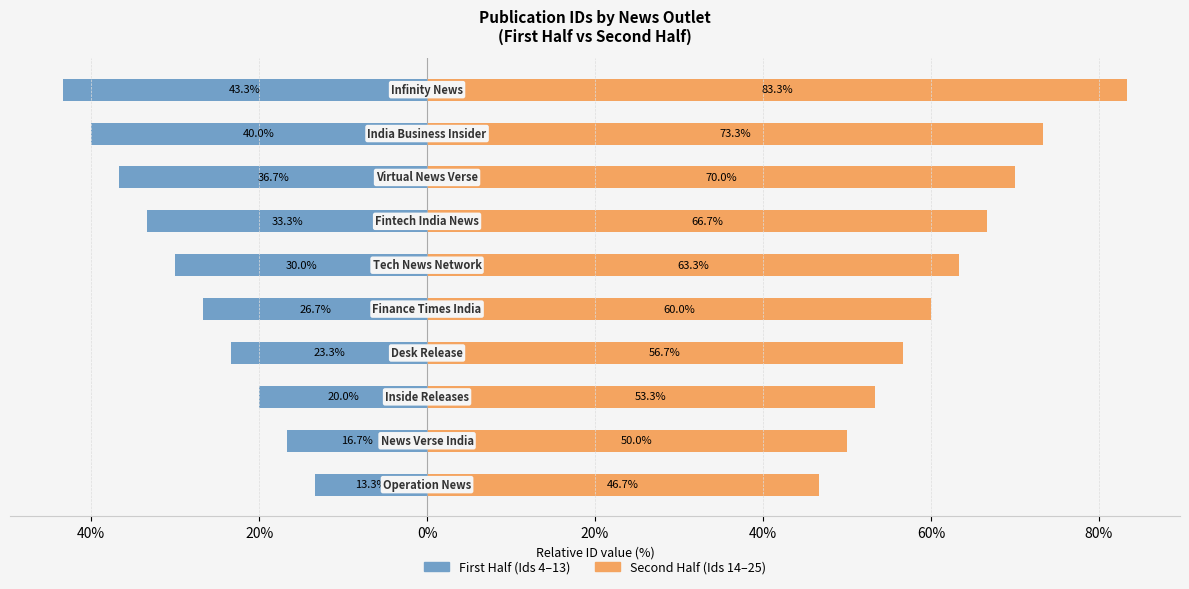

What is the average value of the Second Half (Ids 14–25) series?

62.3